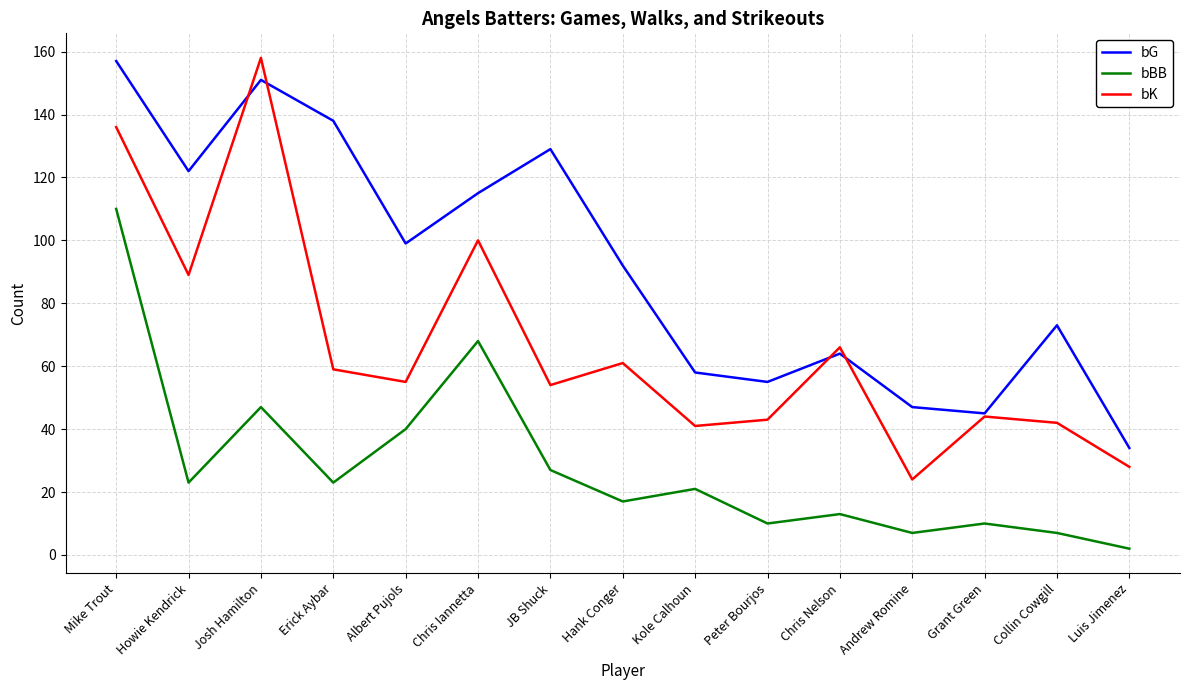

Reading left to right, extract all data points from this chart.

bG: Mike Trout=157	Howie Kendrick=122	Josh Hamilton=151	Erick Aybar=138	Albert Pujols=99	Chris Iannetta=115	JB Shuck=129	Hank Conger=92	Kole Calhoun=58	Peter Bourjos=55	Chris Nelson=64	Andrew Romine=47	Grant Green=45	Collin Cowgill=73	Luis Jimenez=34
bBB: Mike Trout=110	Howie Kendrick=23	Josh Hamilton=47	Erick Aybar=23	Albert Pujols=40	Chris Iannetta=68	JB Shuck=27	Hank Conger=17	Kole Calhoun=21	Peter Bourjos=10	Chris Nelson=13	Andrew Romine=7	Grant Green=10	Collin Cowgill=7	Luis Jimenez=2
bK: Mike Trout=136	Howie Kendrick=89	Josh Hamilton=158	Erick Aybar=59	Albert Pujols=55	Chris Iannetta=100	JB Shuck=54	Hank Conger=61	Kole Calhoun=41	Peter Bourjos=43	Chris Nelson=66	Andrew Romine=24	Grant Green=44	Collin Cowgill=42	Luis Jimenez=28